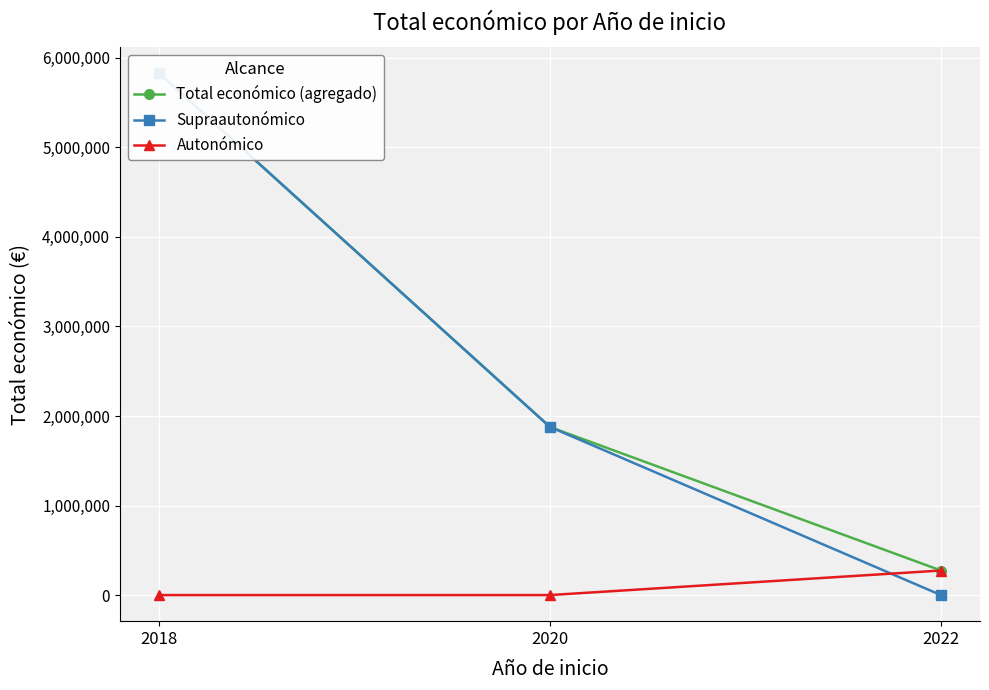

Which series has the largest range (max minus min)?

Supraautonómico